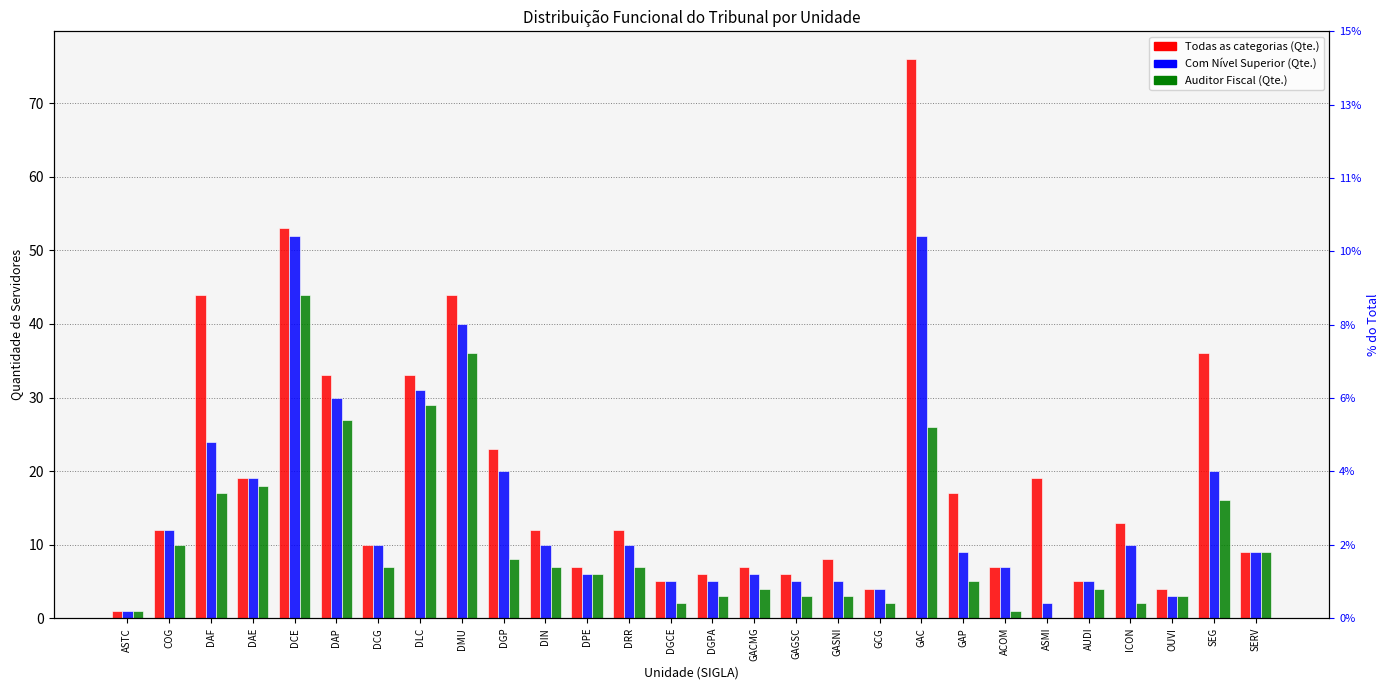

Reading right to left, what are all the values shown in this chart?

Todas as categorias (Qte.): SERV=9	SEG=36	OUVI=4	ICON=13	AUDI=5	ASMI=19	ACOM=7	GAP=17	GAC=76	GCG=4	GASNI=8	GAGSC=6	GACMG=7	DGPA=6	DGCE=5	DRR=12	DPE=7	DIN=12	DGP=23	DMU=44	DLC=33	DCG=10	DAP=33	DCE=53	DAE=19	DAF=44	COG=12	ASTC=1
Com Nível Superior (Qte.): SERV=9	SEG=20	OUVI=3	ICON=10	AUDI=5	ASMI=2	ACOM=7	GAP=9	GAC=52	GCG=4	GASNI=5	GAGSC=5	GACMG=6	DGPA=5	DGCE=5	DRR=10	DPE=6	DIN=10	DGP=20	DMU=40	DLC=31	DCG=10	DAP=30	DCE=52	DAE=19	DAF=24	COG=12	ASTC=1
Auditor Fiscal (Qte.): SERV=9	SEG=16	OUVI=3	ICON=2	AUDI=4	ASMI=0	ACOM=1	GAP=5	GAC=26	GCG=2	GASNI=3	GAGSC=3	GACMG=4	DGPA=3	DGCE=2	DRR=7	DPE=6	DIN=7	DGP=8	DMU=36	DLC=29	DCG=7	DAP=27	DCE=44	DAE=18	DAF=17	COG=10	ASTC=1